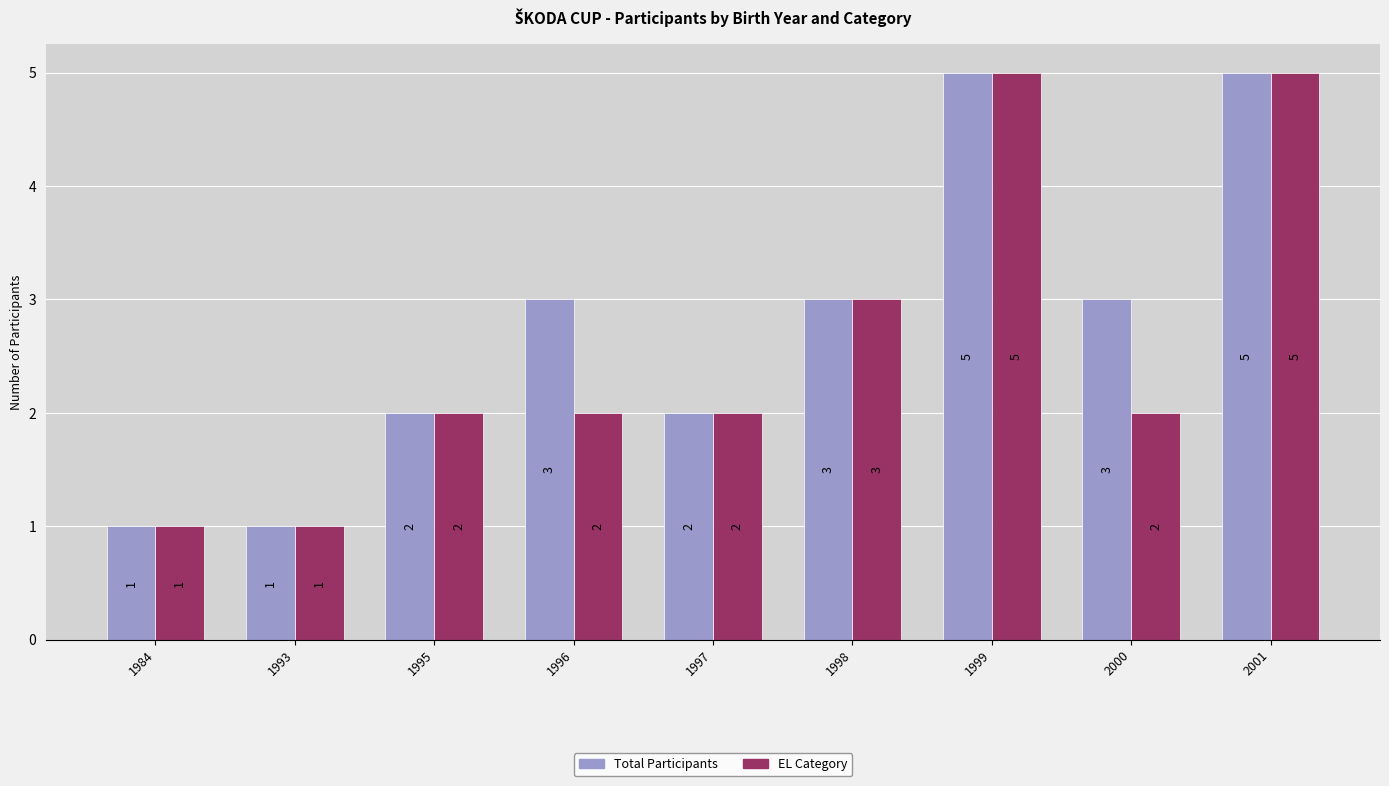

List the series in order of their overall mean, lowest first.

EL Category, Total Participants